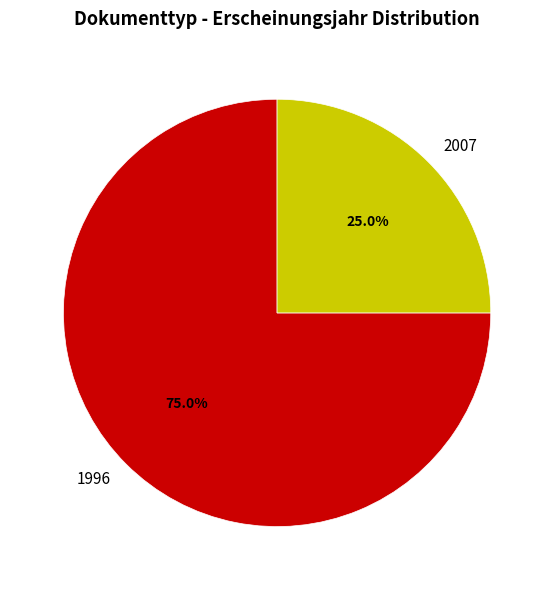

Rank the categories by value from highest to lowest.

1996, 2007